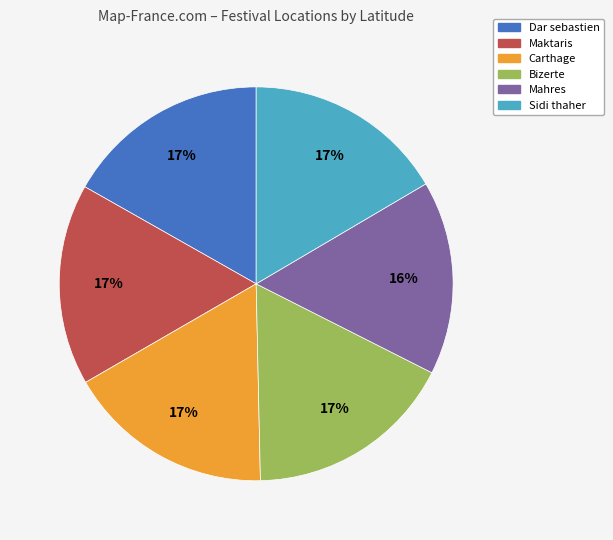

Do Maktaris and Bizerte together represent more than half of the pie?

No